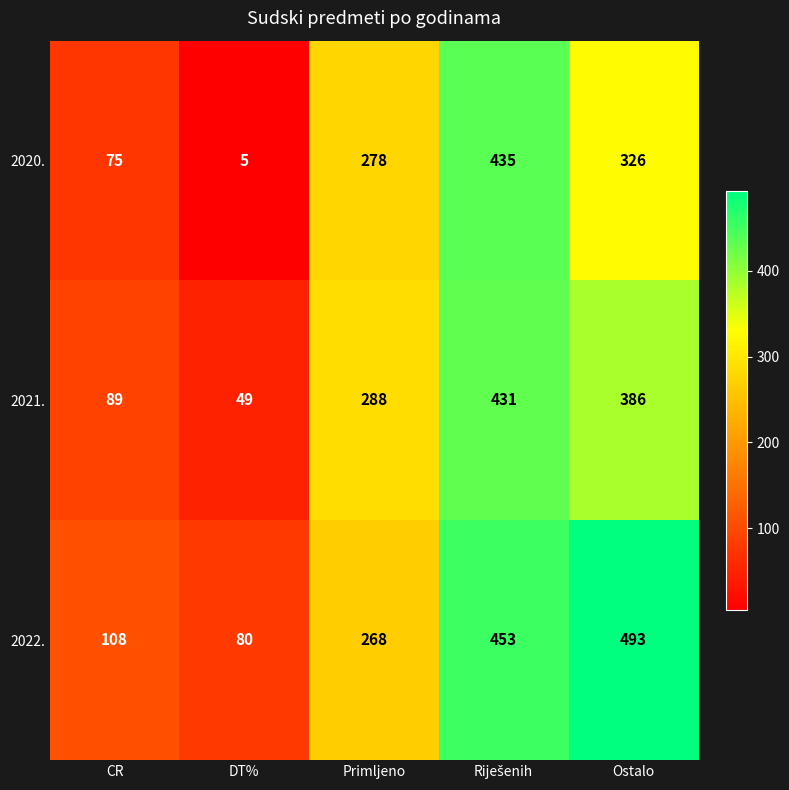

Where is 2022. nearest to the value 286?

Primljeno